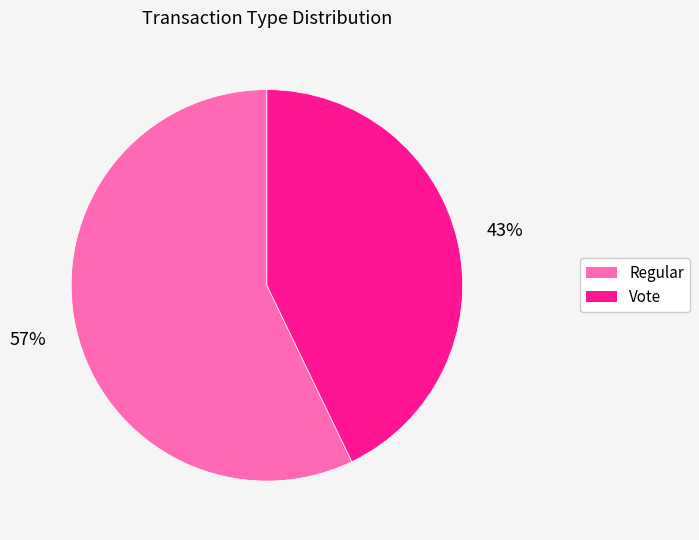

Is it true that Regular is 45% of the pie?

False